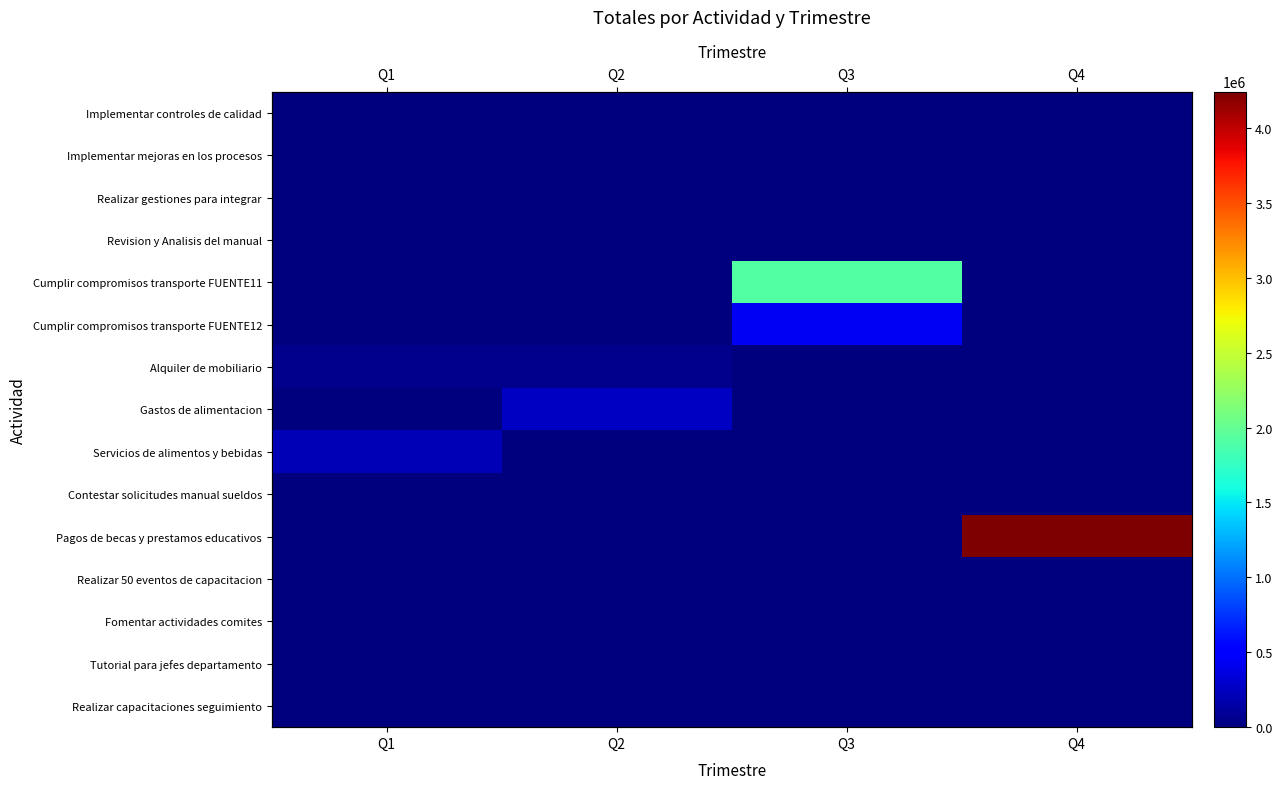

What is the difference between the Servicios de alimentos y bebidas values at Q3 and Q1?

200000.0